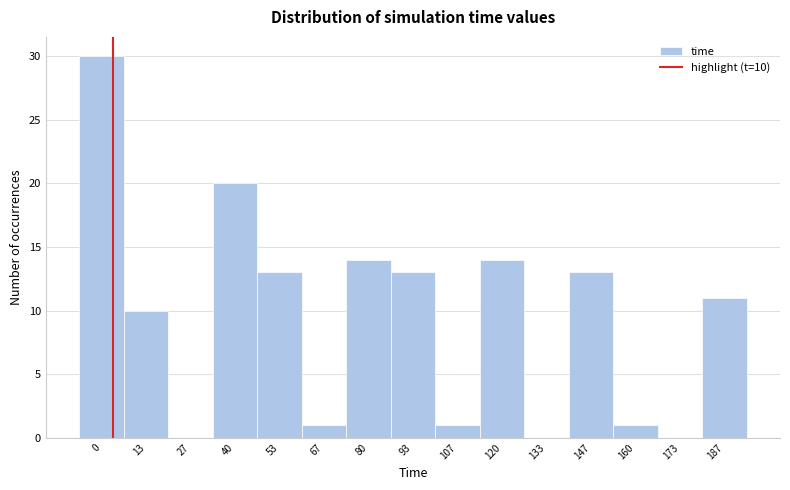

Reading right to left, transcribe all the data shown in this chart.

187=11	173=0	160=1	147=13	133=0	120=14	107=1	93=13	80=14	67=1	53=13	40=20	27=0	13=10	0=30